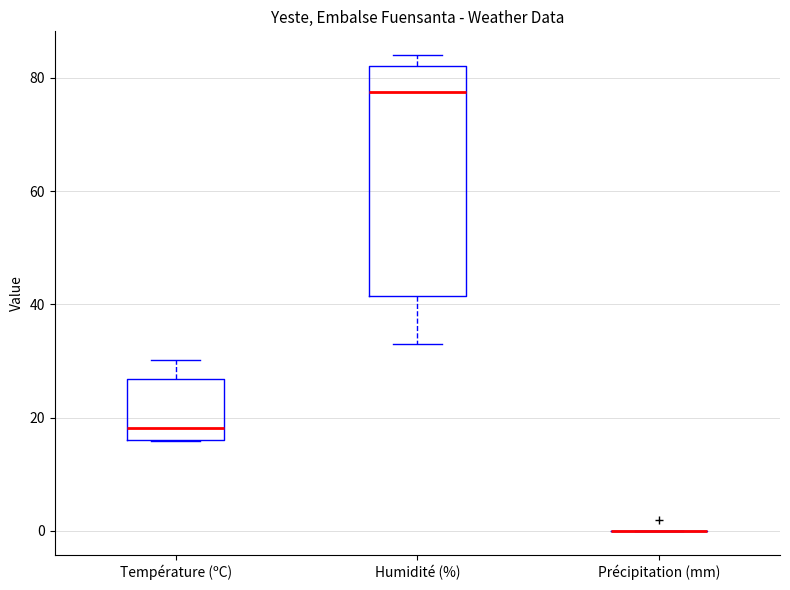

Reading left to right, transcribe this box plot: for each box, give where its median line is, the range the box spans, and where its two whiskers end, as read against the y-axis. The values are not printed on the chart, so give them approximately, as read against the axis.

Température (ºC): median 18, box 16 to 26, whiskers 16 to 30
Humidité (%): median 78, box 42 to 82, whiskers 34 to 84
Précipitation (mm): box collapsed to a line at 0, whiskers 0 to 0